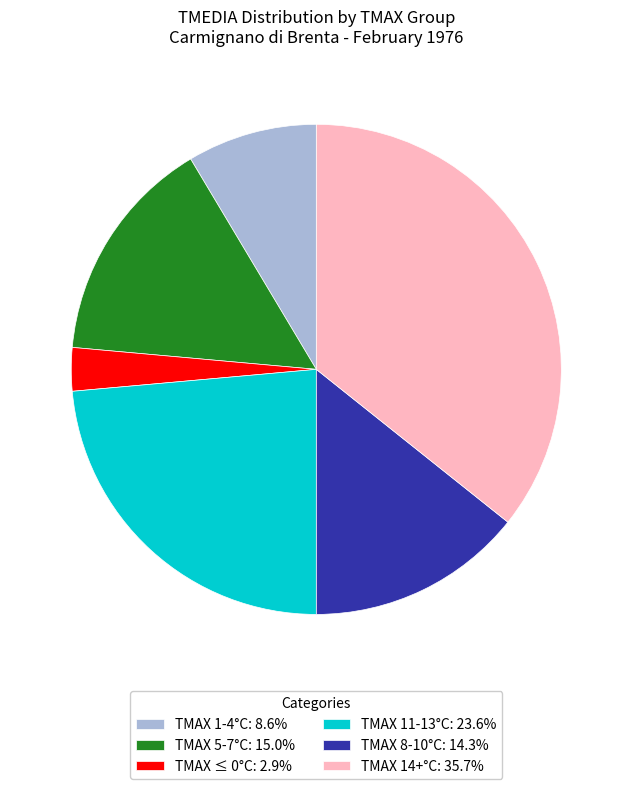

Approximately how many times larger is the value at TMAX 14+°C: 35.7% compared to TMAX ≤ 0°C: 2.9%?

12.5